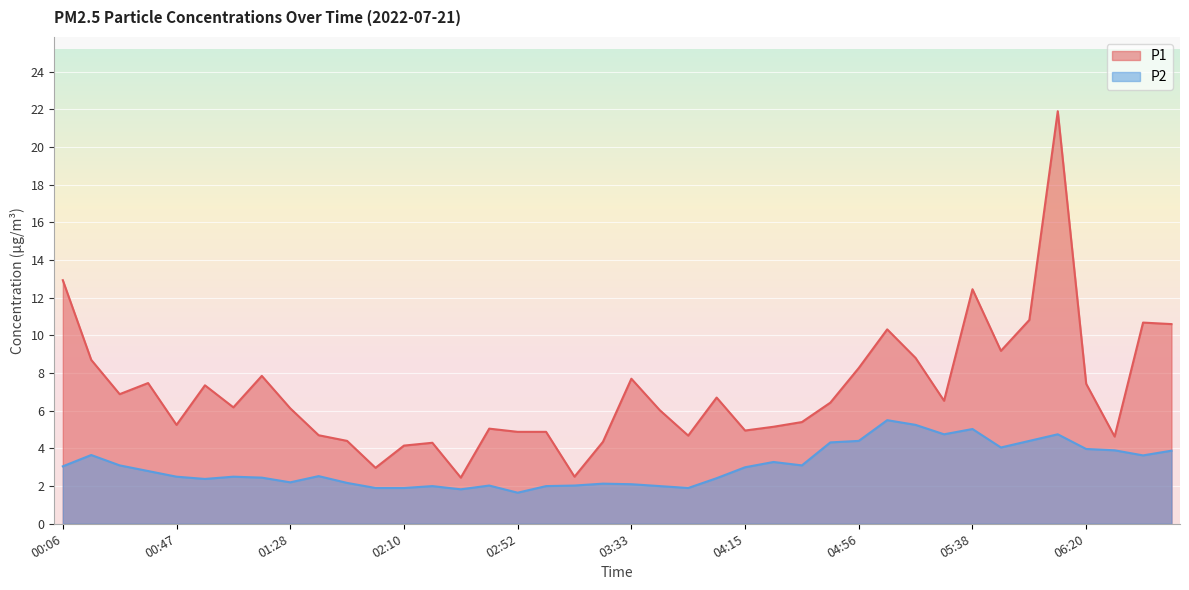

Is the value of P2 at 04:35 greater than the value of P1 at 02:00?

Yes